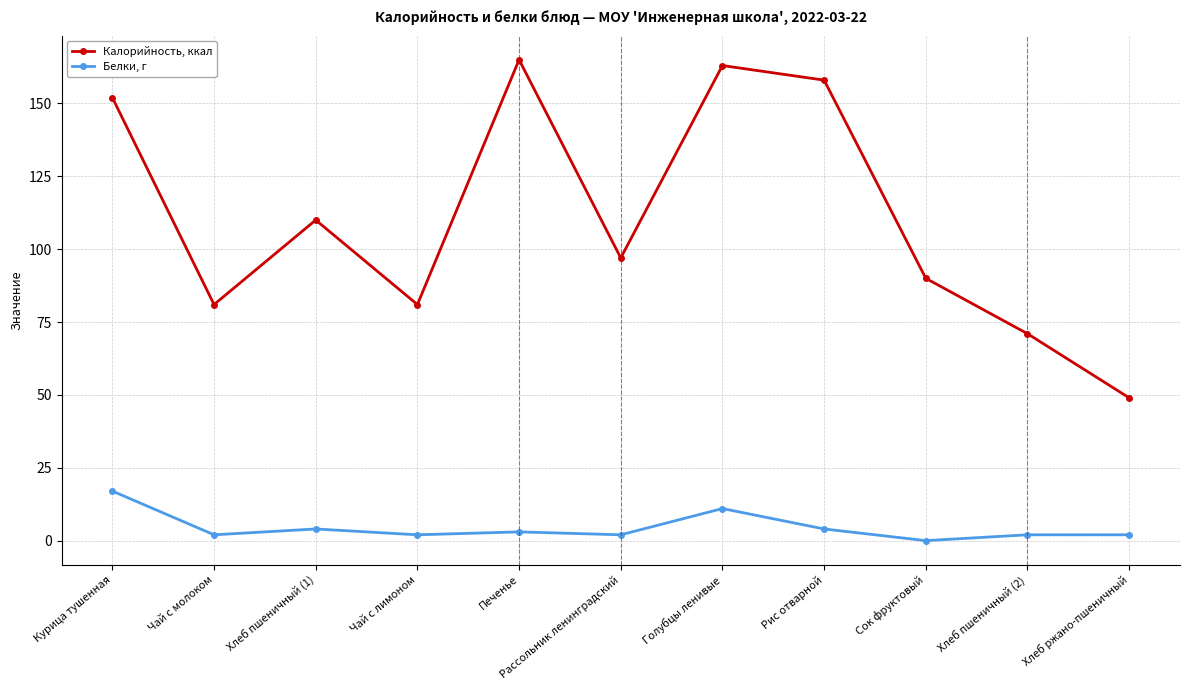

Is this an area chart (filled region under the line)?

No